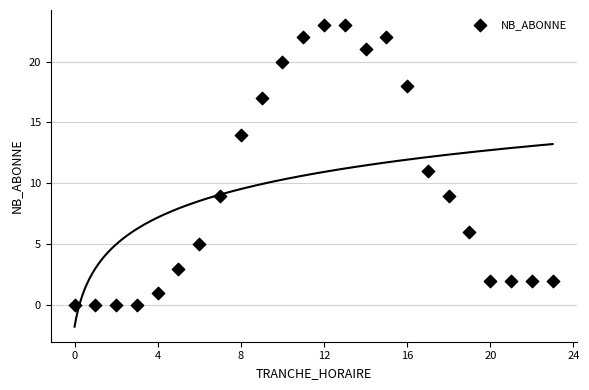

What is the range of Y values (max minus min)?

23